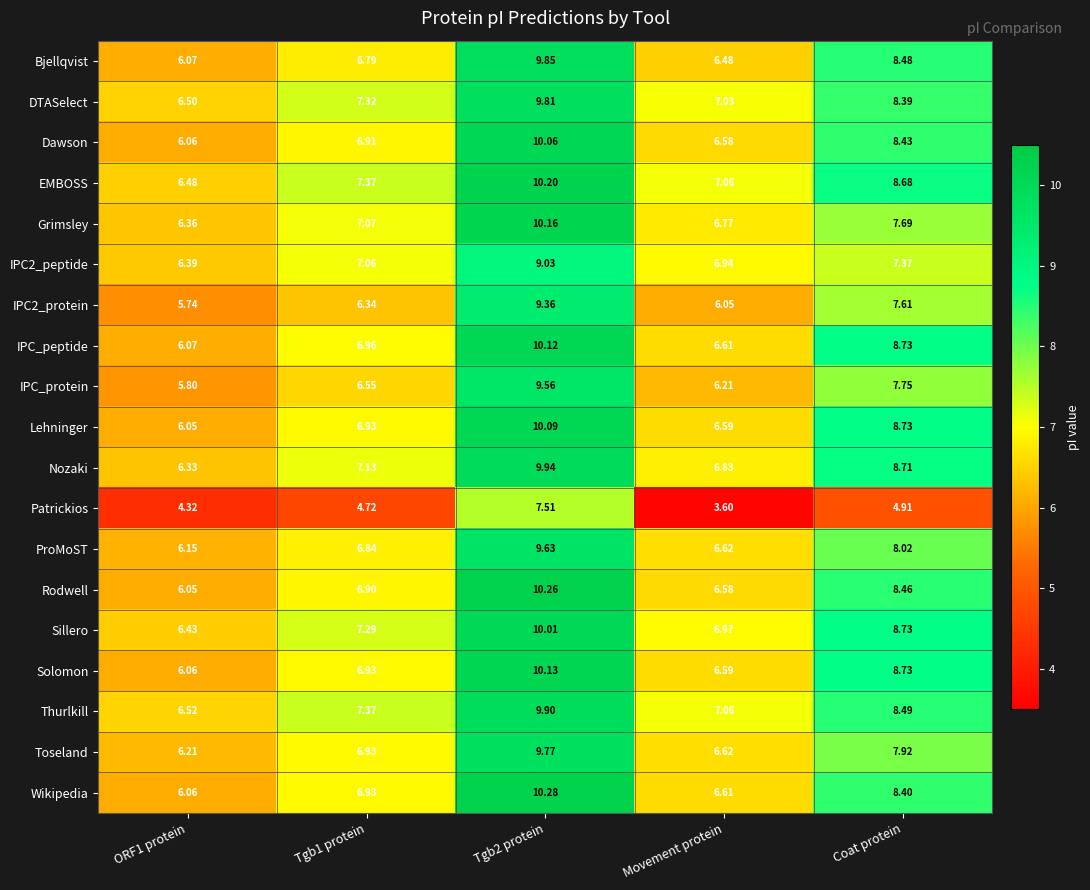

At which label is Dawson closest to 8?

Coat protein